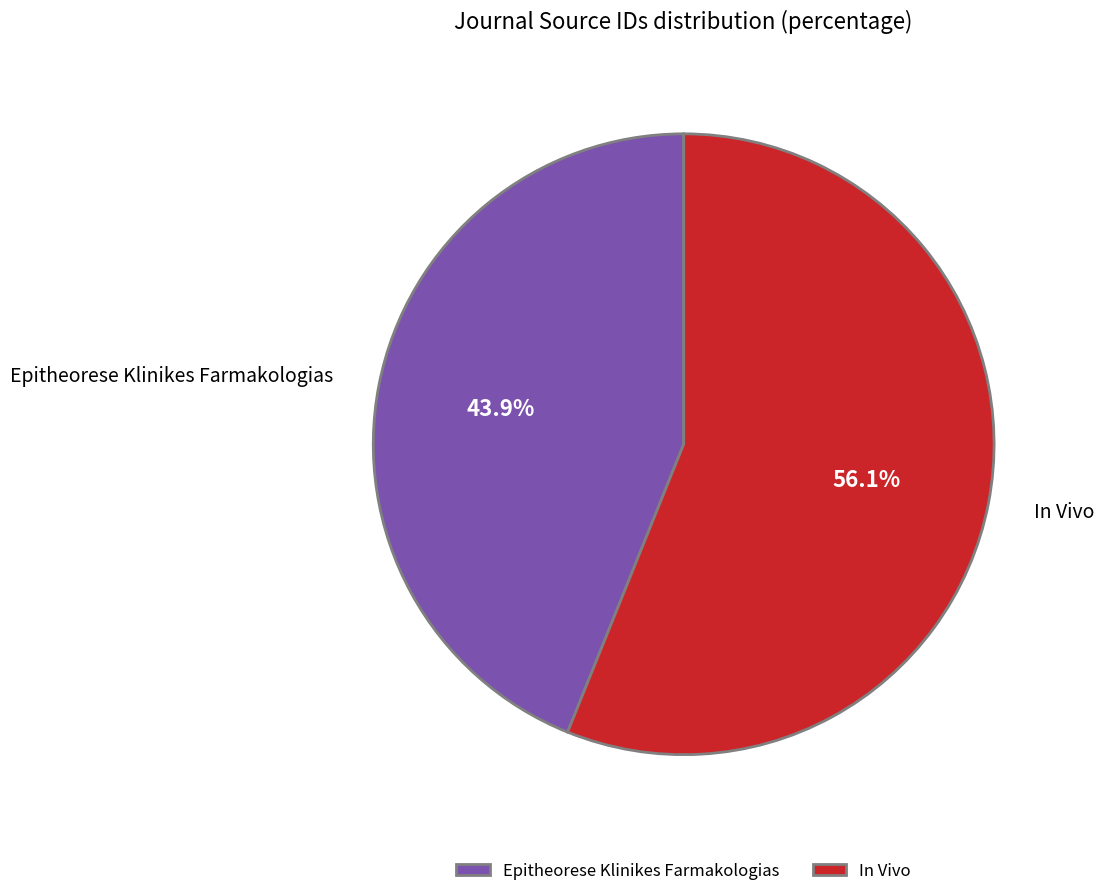

Count the number of slices in the pie.

2